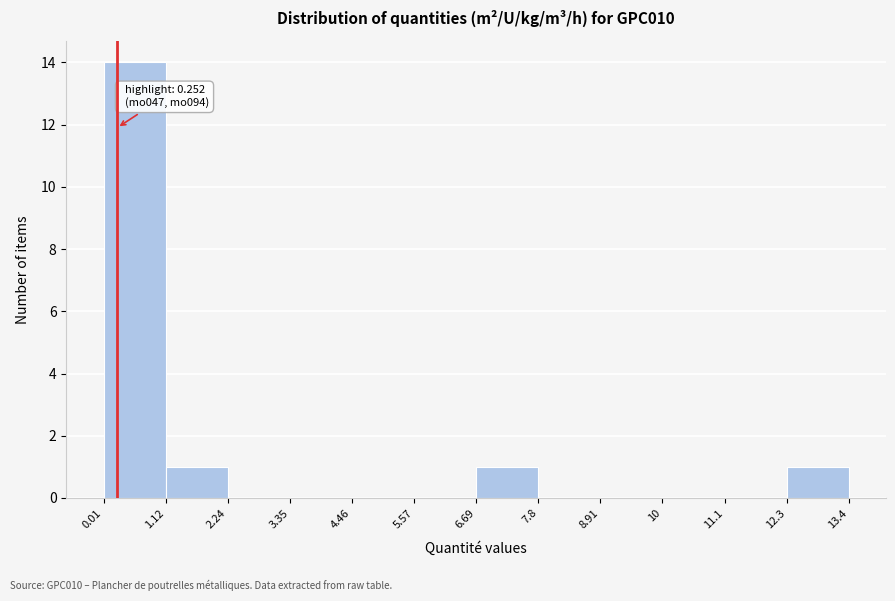

Over which range of the x-axis is the bar tallest?

0.01 to 1.12